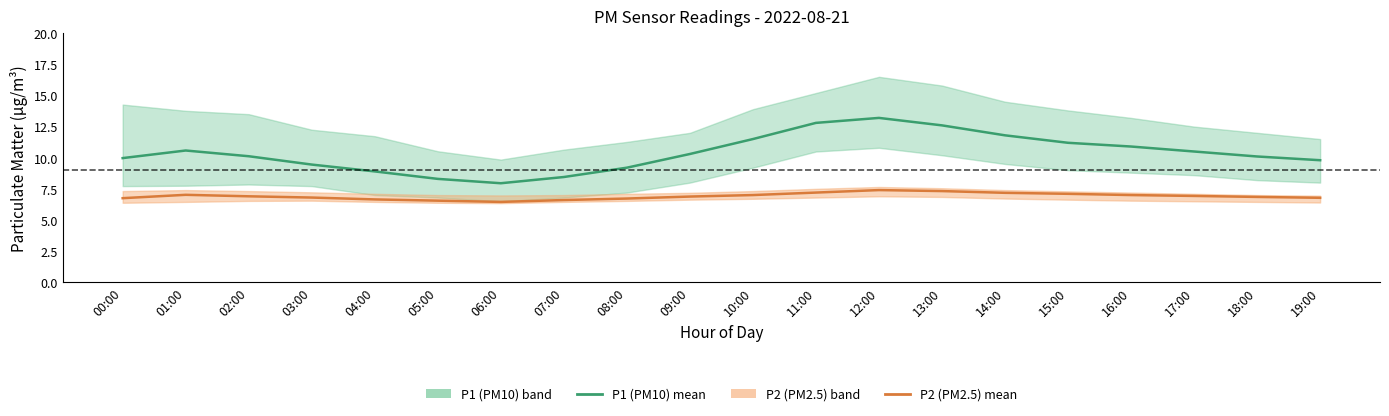

True or false: P2 (PM2.5) and P1 (PM10) cross at least once.

False